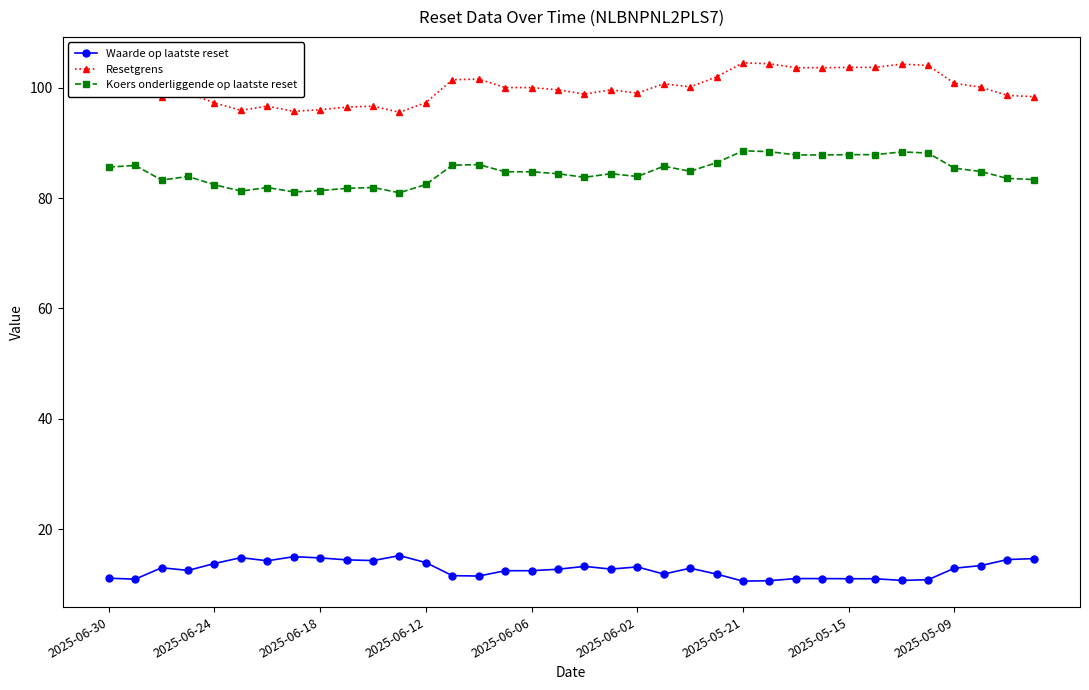

Which series has the largest total across all categories?

Resetgrens